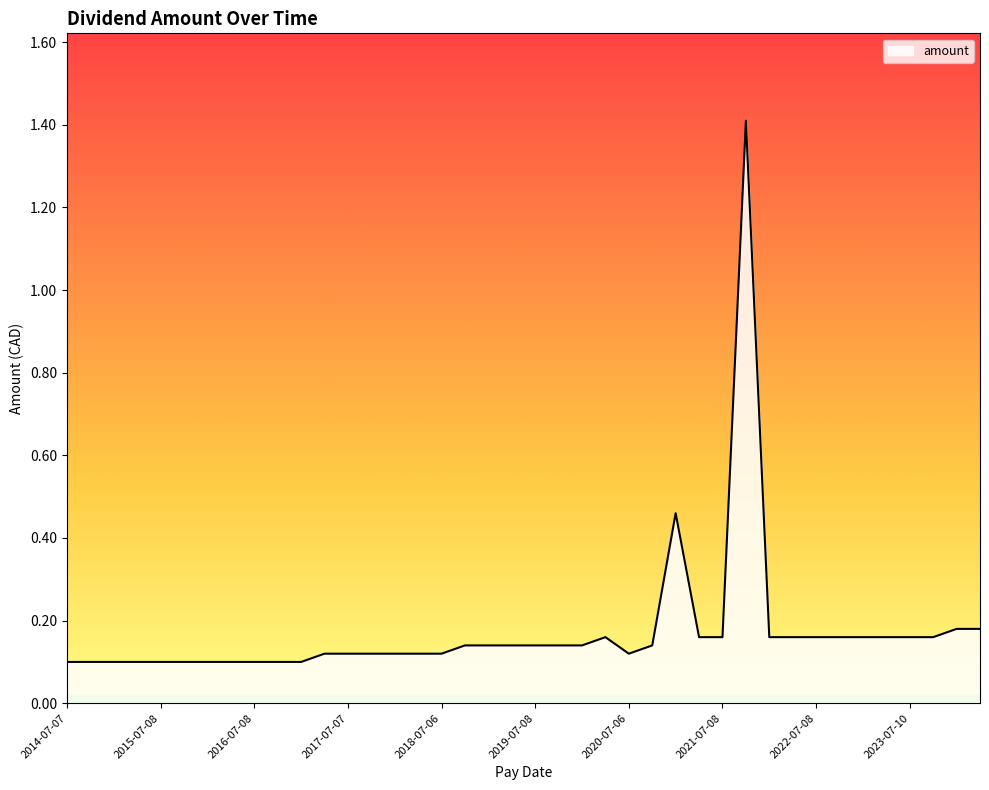

Reading left to right, list all the values displayed in this chart.

2024-04-08=0.2	2024-01-08=0.2	2023-10-10=0.2	2023-07-10=0.2	2023-04-06=0.2	2023-01-09=0.2	2022-10-07=0.2	2022-07-08=0.2	2022-04-08=0.2	2022-01-07=0.2	2021-10-08=1.4	2021-07-08=0.2	2021-04-08=0.2	2021-01-07=0.5	2020-10-08=0.1	2020-07-06=0.1	2020-04-09=0.2	2020-01-06=0.1	2019-10-07=0.1	2019-07-08=0.1	2019-04-08=0.1	2019-01-07=0.1	2018-10-05=0.1	2018-07-06=0.1	2018-04-09=0.1	2018-01-08=0.1	2017-10-05=0.1	2017-07-07=0.1	2017-04-28=0.1	2017-01-09=0.1	2016-10-07=0.1	2016-07-08=0.1	2016-04-08=0.1	2016-01-08=0.1	2015-10-09=0.1	2015-07-08=0.1	2015-04-09=0.1	2015-01-05=0.1	2014-10-06=0.1	2014-07-07=0.1